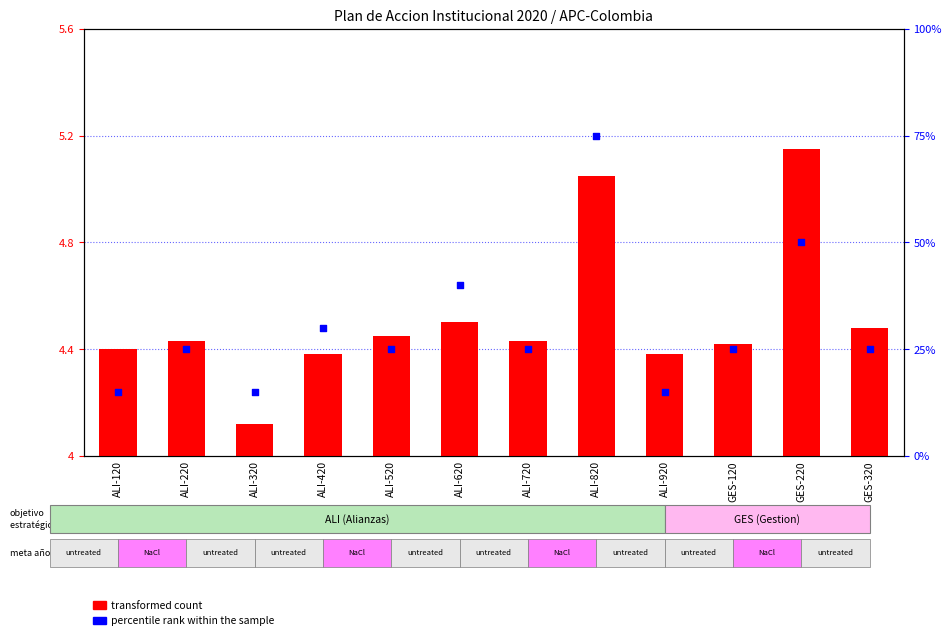

What are all the series names shown in the legend?

transformed count, percentile rank within the sample